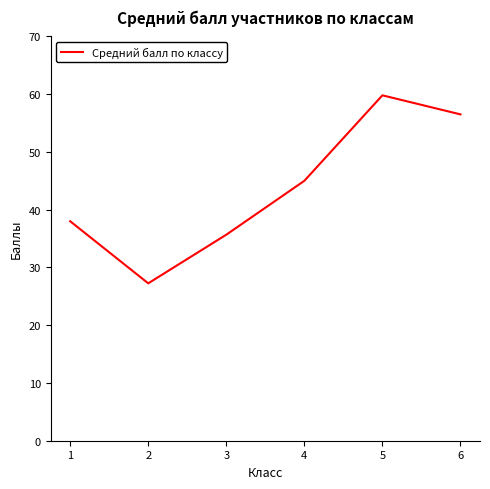

True or false: the data has more than 1 interior local peaks.

False